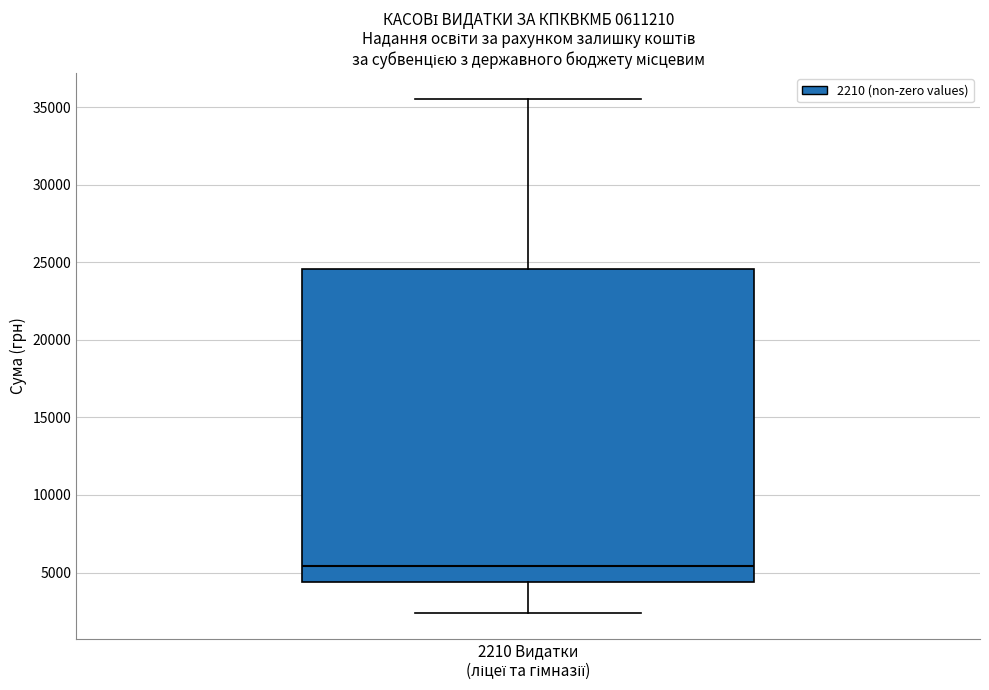

Transcribe this box plot: give where the median line is, the range the box spans, and where the two whiskers end, as read against the y-axis. The values are not printed on the chart, so give them approximately, as read against the axis.

median 5500, box 4500 to 24500, whiskers 2500 to 35500